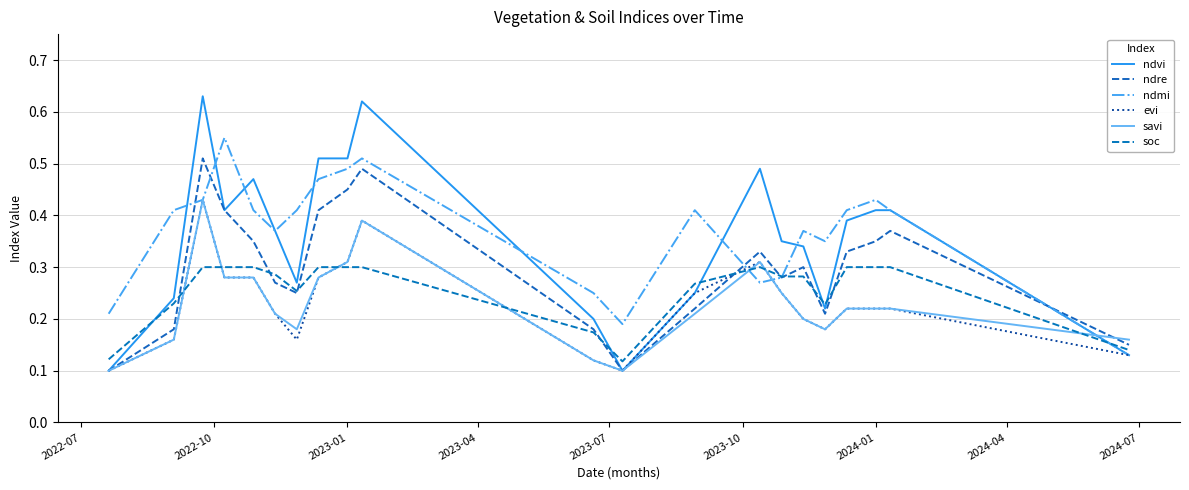

Which series has the largest range (max minus min)?

ndvi